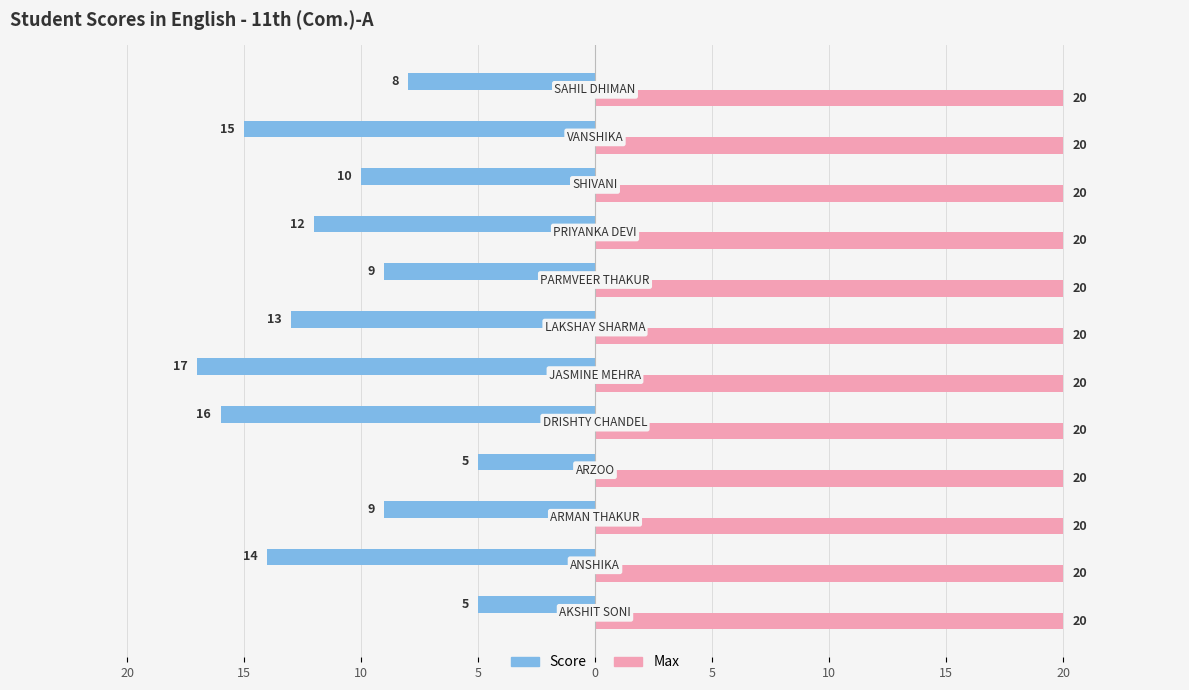

What are all the series names shown in the legend?

Score, Max